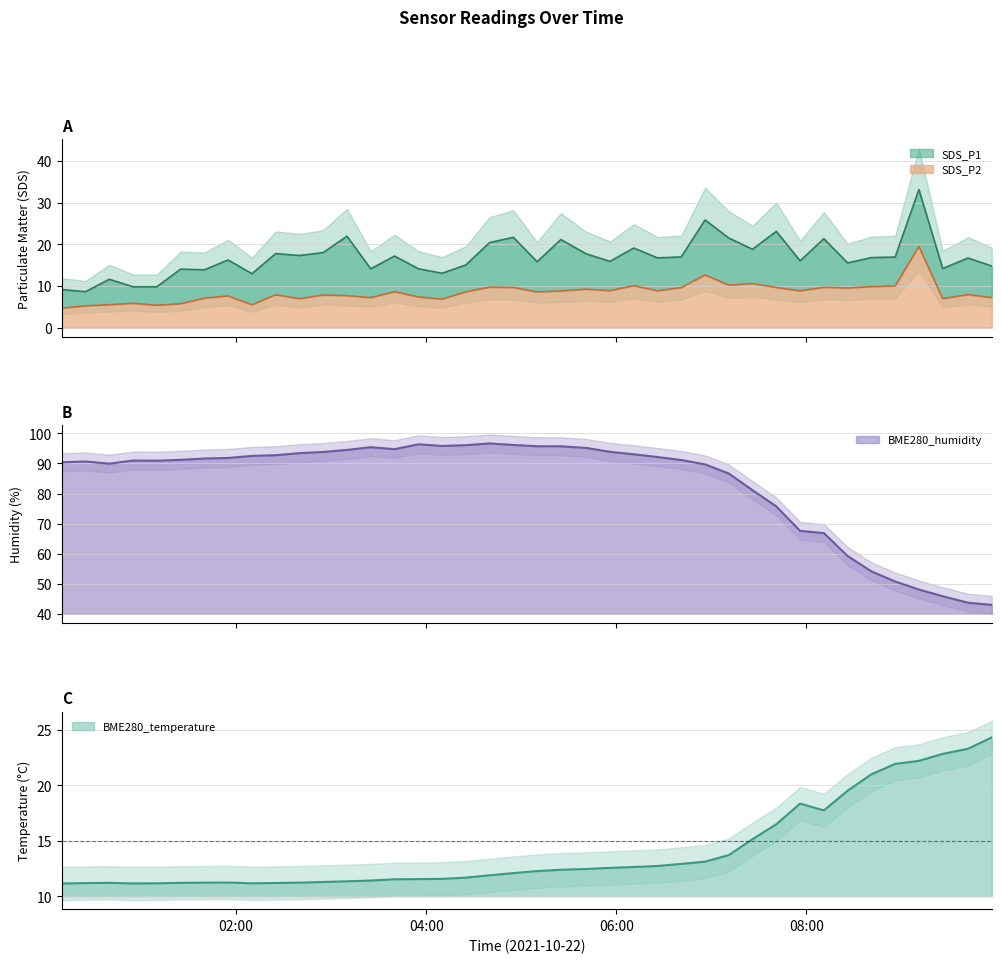

Reading left to right, extract all data points from this chart.

SDS_P1: 9.1	8.6	11.6	9.8	9.8	14.0	13.9	16.2	12.9	17.8	17.3	18.0	21.9	14.1	17.2	14.1	13.0	15.0	20.4	21.7	15.8	21.1	17.7	15.9	19.1	16.7	17.0	25.8	21.5	18.8	23.1	16.0	21.3	15.5	16.8	16.9	33.1	14.2	16.7	14.8
SDS_P2: 4.7	5.2	5.5	5.8	5.4	5.7	7.1	7.6	5.5	7.9	6.9	7.8	7.7	7.2	8.6	7.4	6.8	8.6	9.7	9.6	8.6	8.8	9.2	8.9	10.1	8.8	9.6	12.6	10.2	10.6	9.6	8.8	9.7	9.5	9.8	10.0	19.5	7.0	7.9	7.2
BME280_humidity: 90.4	90.7	89.9	91.0	90.9	91.2	91.7	91.8	92.5	92.8	93.4	93.8	94.5	95.4	94.8	96.4	95.8	96.1	96.7	96.2	95.7	95.7	95.2	93.9	93.1	92.2	91.2	89.7	86.7	81.1	75.7	67.6	66.8	59.2	54.1	50.8	48.1	45.9	43.7	43.0
BME280_temperature: 11.1	11.2	11.2	11.2	11.2	11.2	11.2	11.2	11.2	11.2	11.2	11.3	11.3	11.4	11.5	11.5	11.6	11.7	11.9	12.1	12.3	12.4	12.4	12.6	12.6	12.7	12.9	13.1	13.7	15.1	16.5	18.3	17.7	19.5	21.0	21.9	22.2	22.8	23.3	24.3